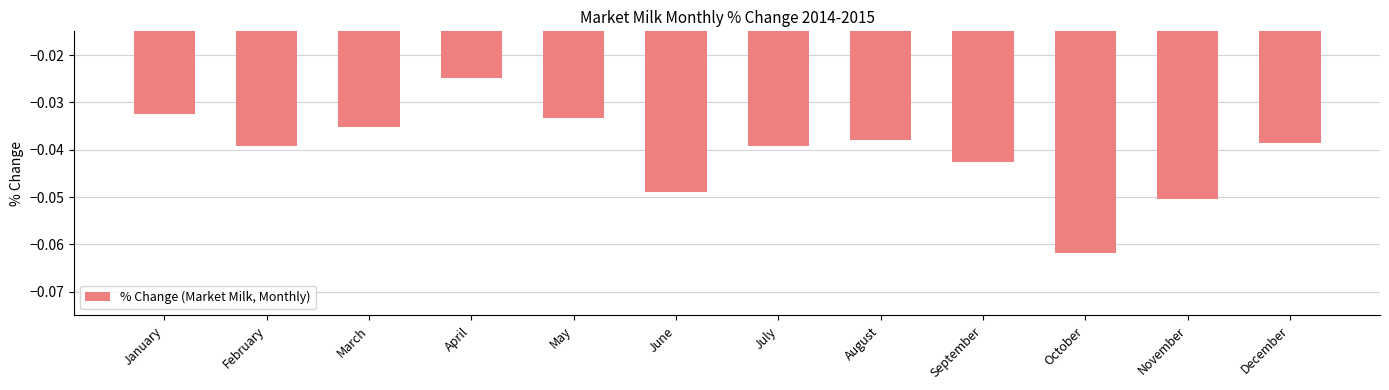

How many bars are there in total?

12